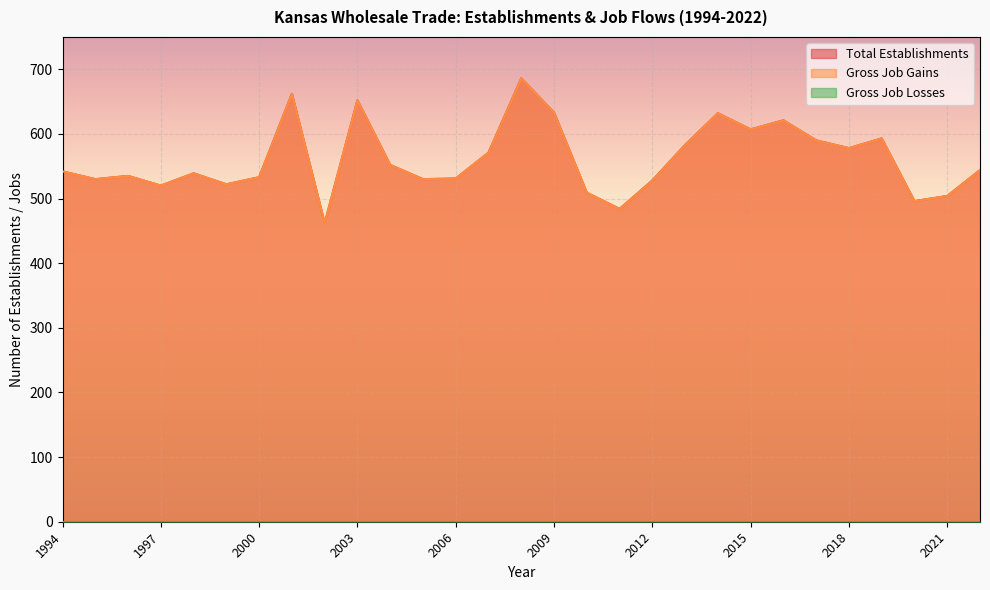

How many lines are shown in the chart?

3